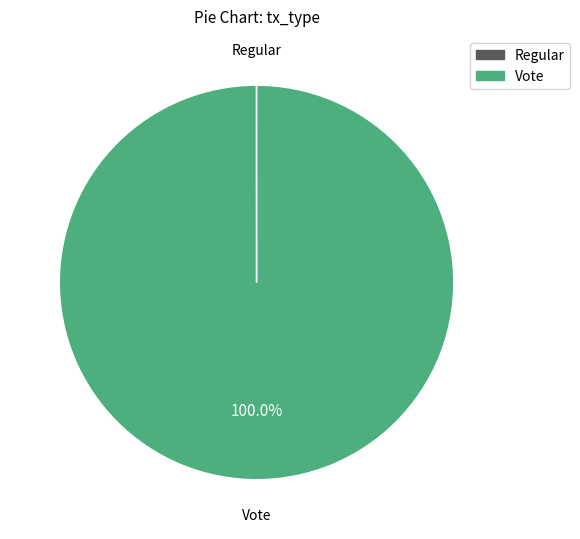

Which category has the biggest portion of the pie?

Vote